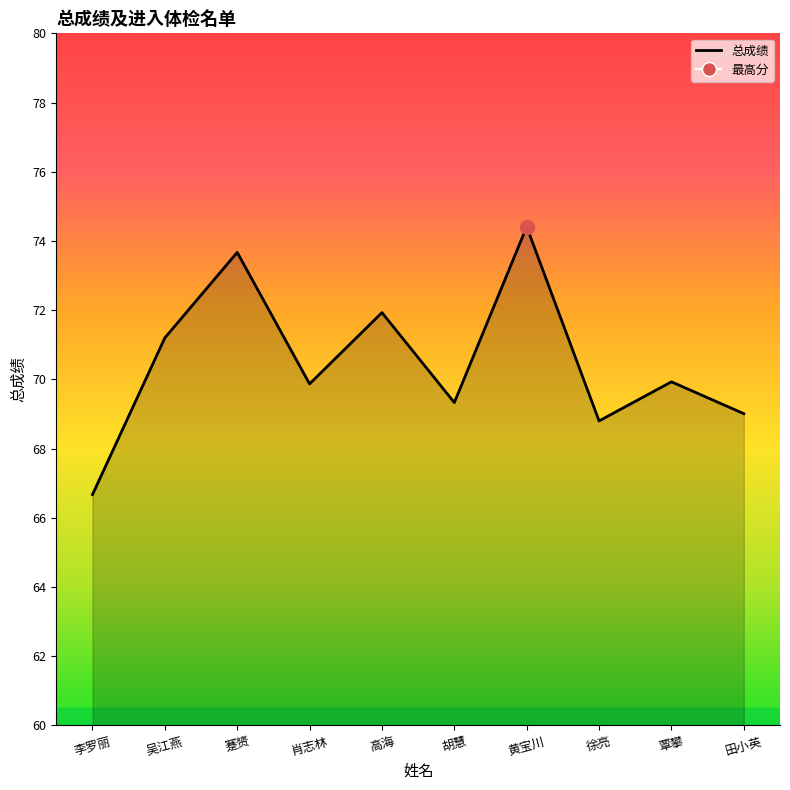

Approximately how many times larger is the value at 胡慧 compared to 徐亮?

1.0